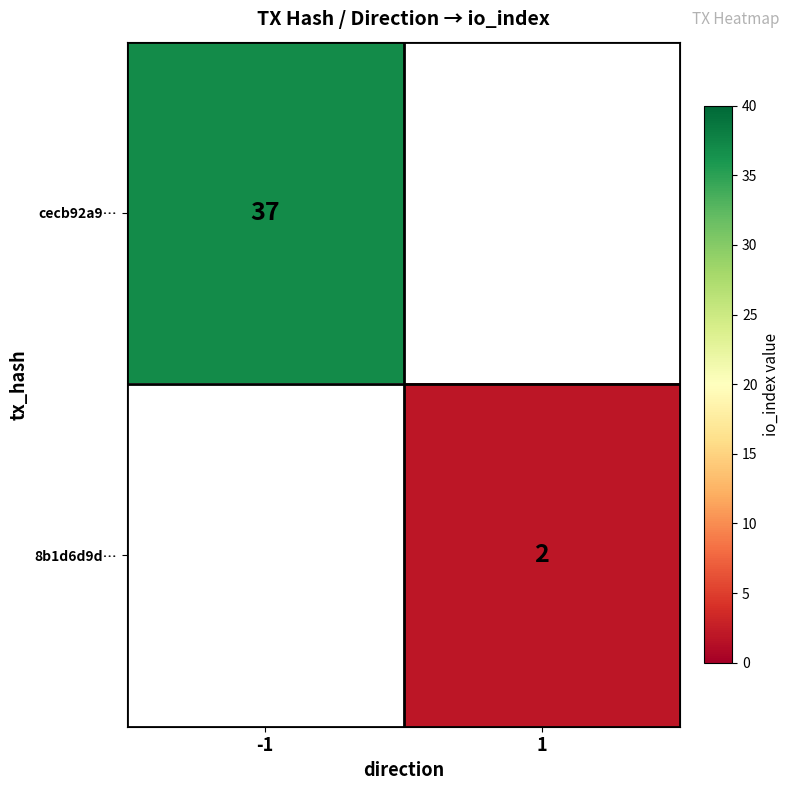

How many series are shown in this chart?

2